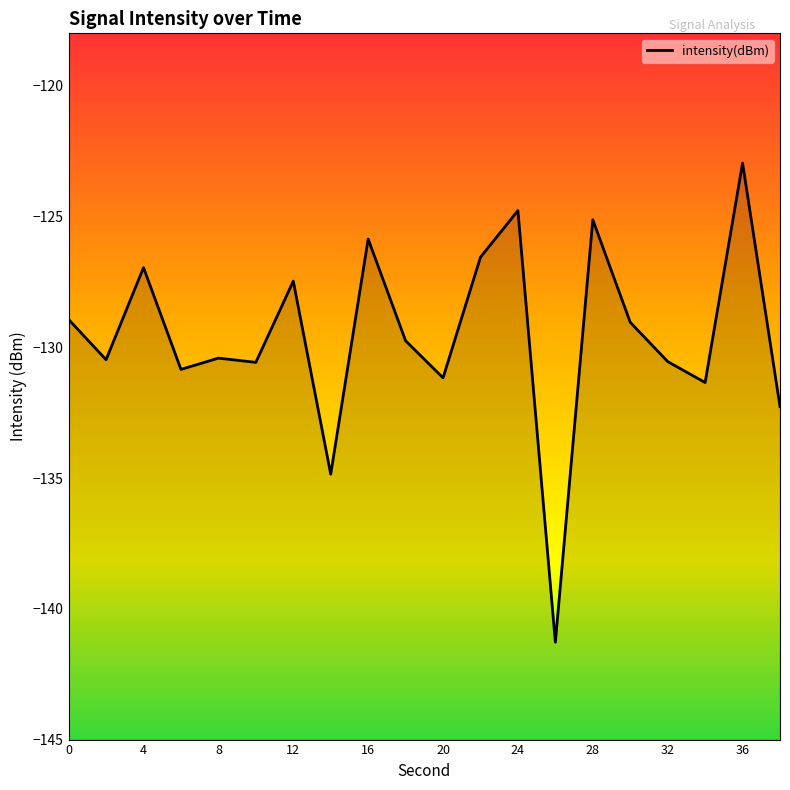

What is the difference between the maximum and second lowest values?

11.9